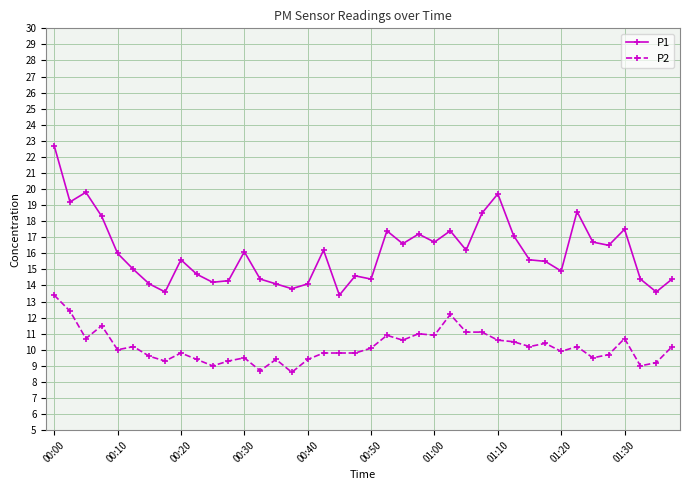

What is the value of the P2 point at the 9th from the left?

9.8